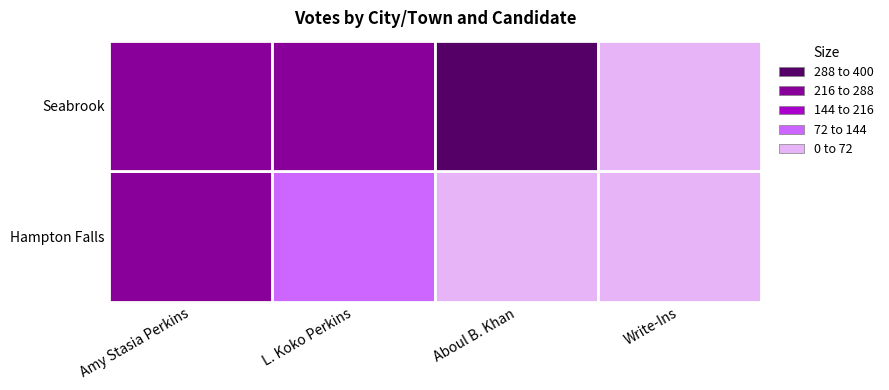

The value of L. Koko Perkins at Hampton Falls is 85. True or false?

True